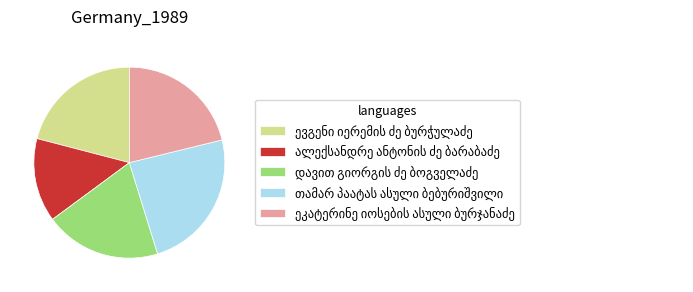

Is there any slice that represents more than half of the pie?

No